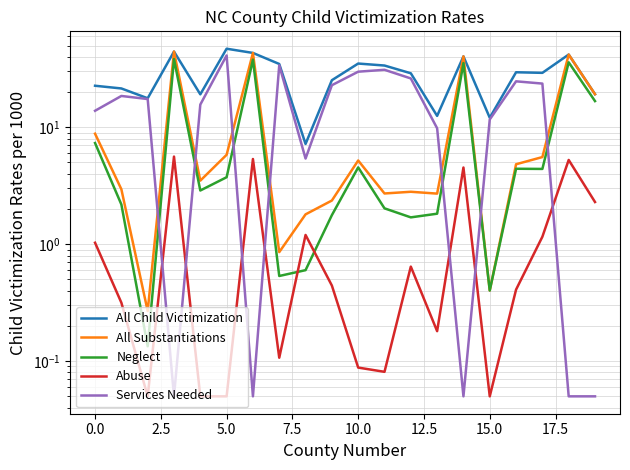

How many values in the Services Needed series are below 17?

10